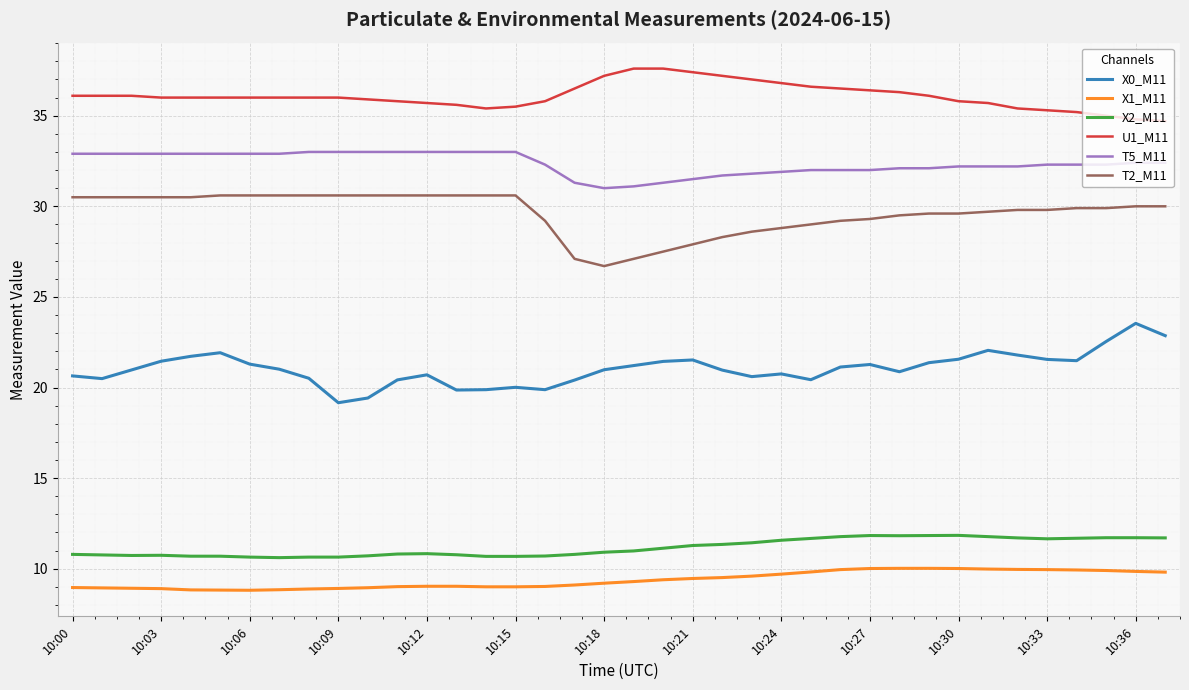

What is the difference between the maximum and minimum values in the X2_M11 series?

1.2